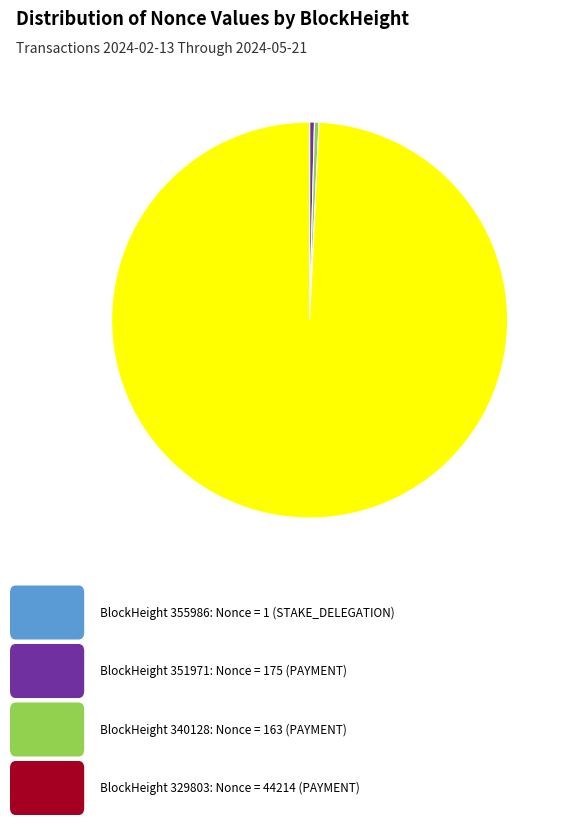

Is there any slice that represents more than half of the pie?

Yes